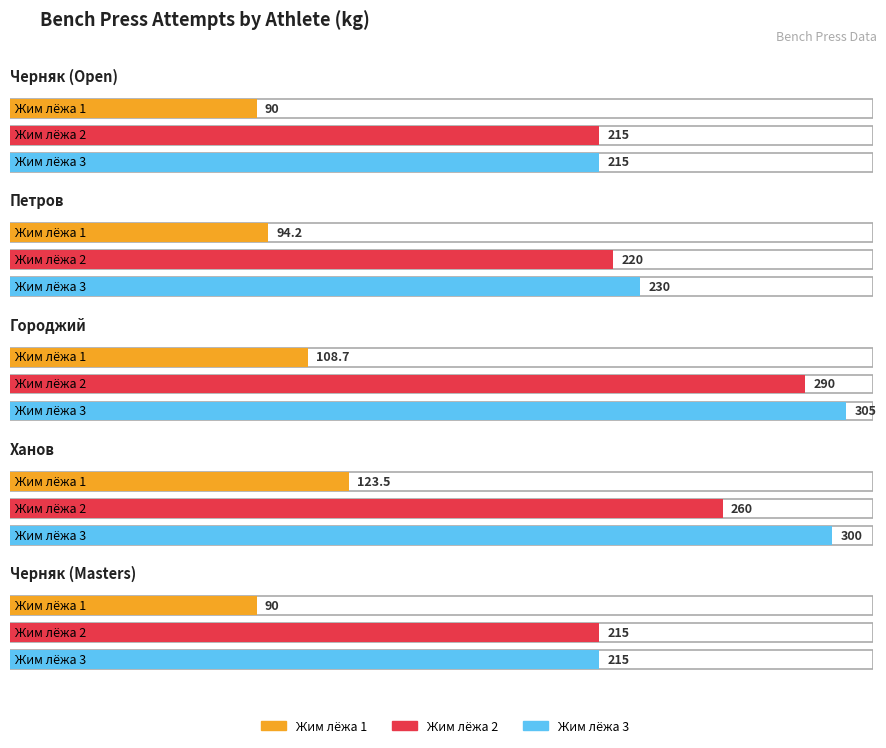

What position from the left is Черняк (Open)?

1